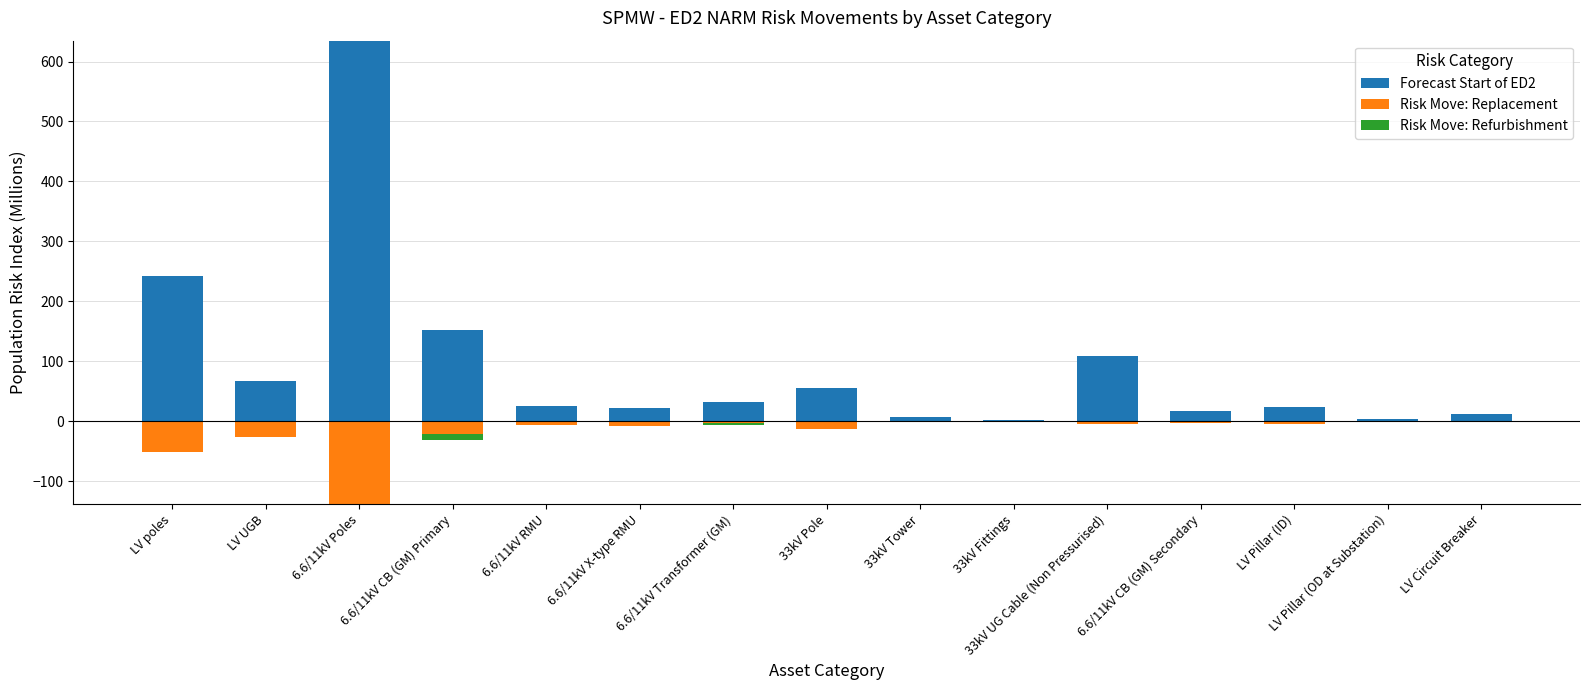

Rank the series at LV Pillar (ID) from lowest to highest value.

Risk Move: Replacement, Risk Move: Refurbishment, Forecast Start of ED2